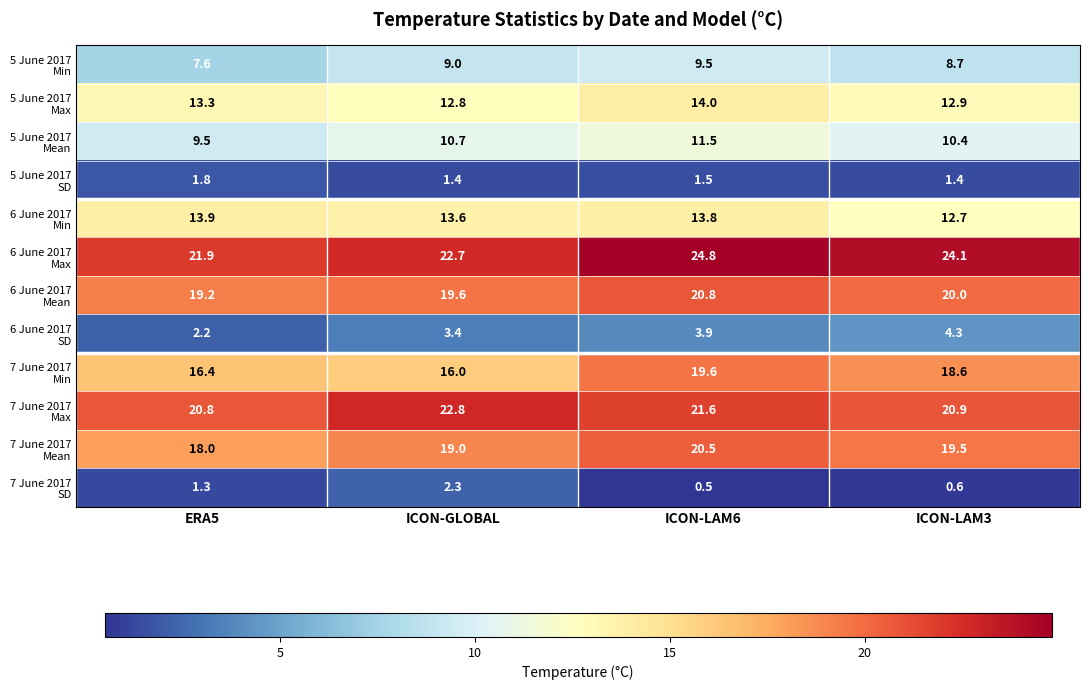

What is the spread (max minus min) of values at ICON-LAM3?

23.5